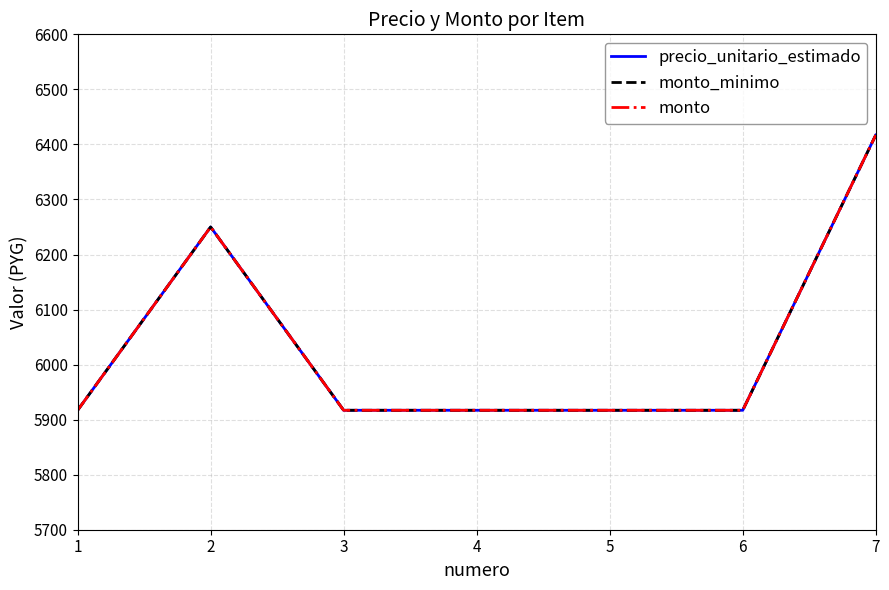

True or false: monto and precio_unitario_estimado cross at least once.

False